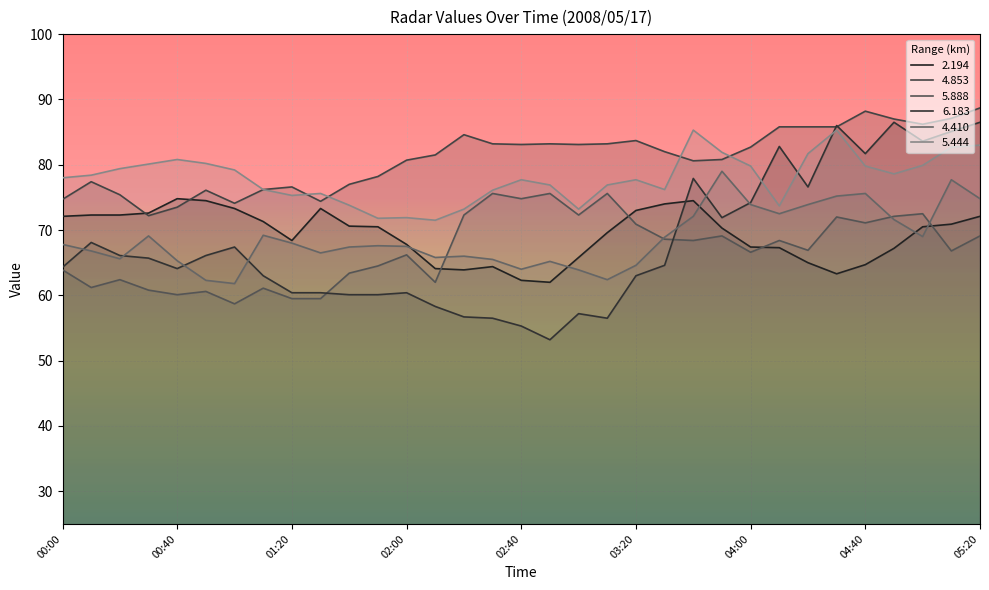

In 5.444, how many points are higher than both neighbors (excluding endpoints)?

7